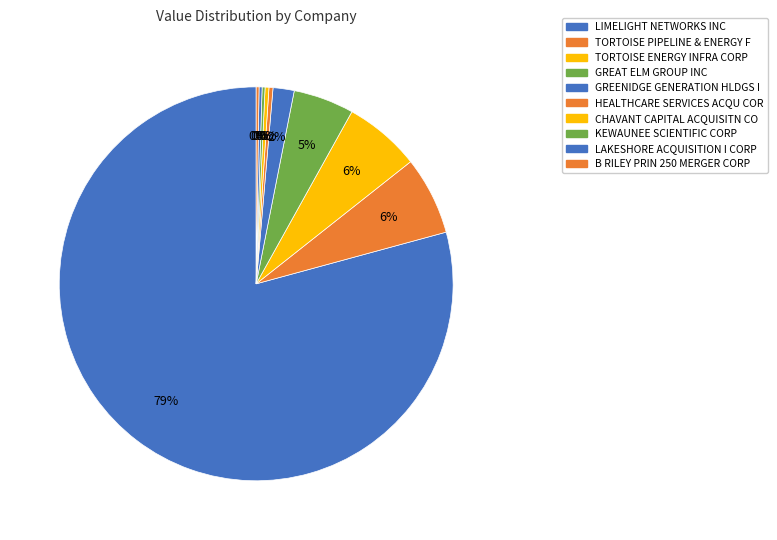

The KEWAUNEE SCIENTIFIC CORP slice represents 7% of the pie. True or false?

False